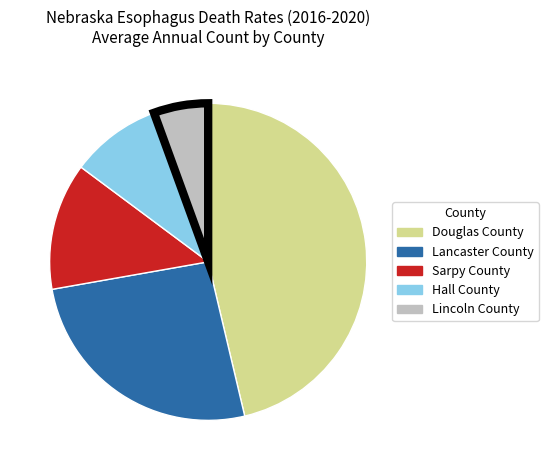

How many segments does this pie chart have?

5